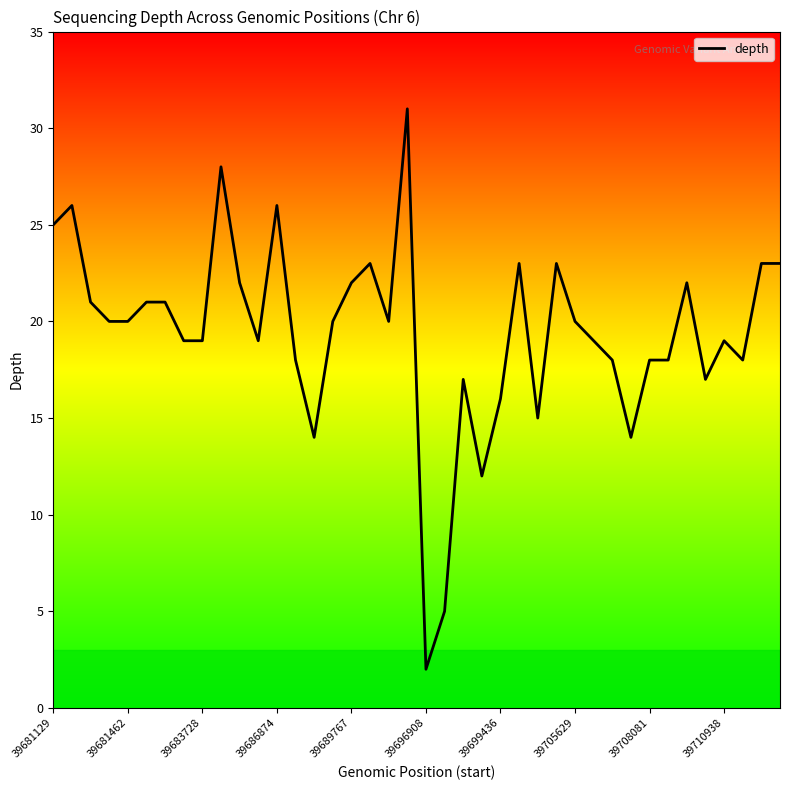

What is the difference between the maximum and minimum values?

29